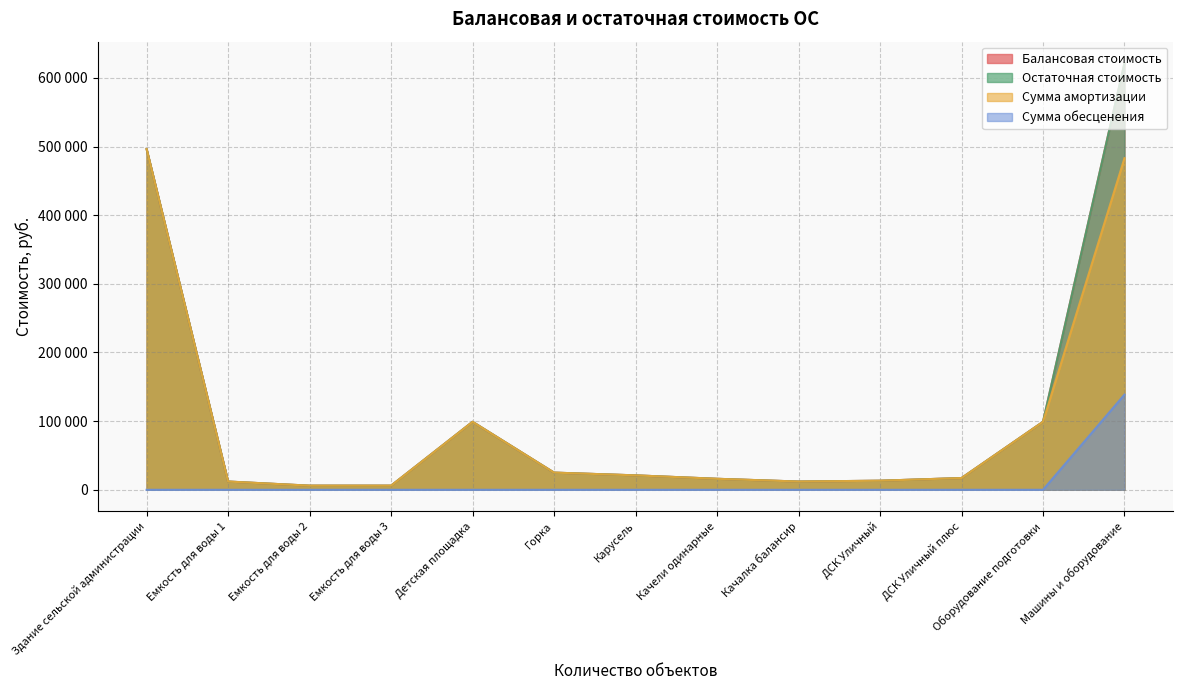

How many values in the Сумма амортизации series are below 17090?

6